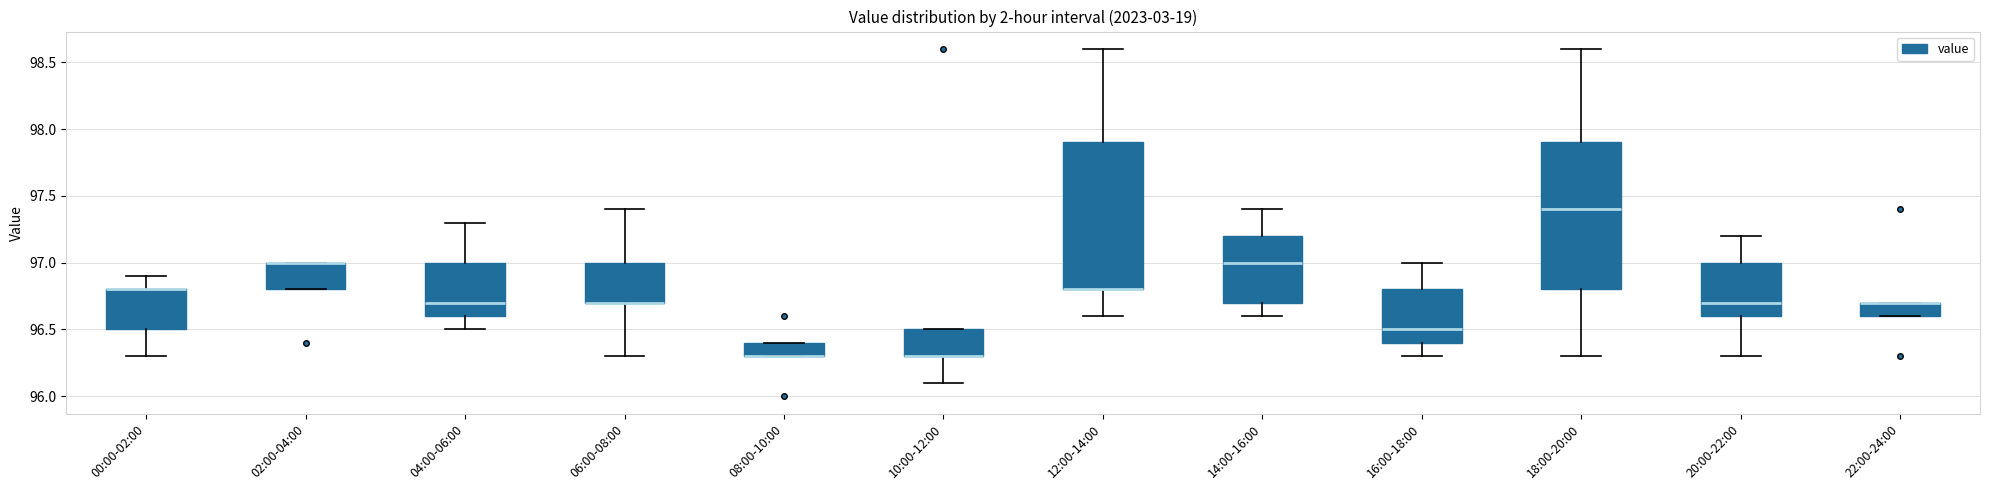

Reading left to right, read every box against the y-axis: the position of its median line, the range the box covers, and the ends of its whiskers. The values are not printed on the chart, so give them approximately, as read against the axis.

00:00-02:00: median 96.8 (drawn on the box's upper edge), box 96.5 to 96.8, whiskers 96.3 to 96.9
02:00-04:00: median 97.0 (drawn on the box's upper edge), box 96.8 to 97.0, whiskers 96.8 to 97.0
04:00-06:00: median 96.7, box 96.6 to 97.0, whiskers 96.5 to 97.3
06:00-08:00: median 96.7 (drawn on the box's lower edge), box 96.7 to 97.0, whiskers 96.3 to 97.4
08:00-10:00: median 96.3 (drawn on the box's lower edge), box 96.3 to 96.4, whiskers 96.3 to 96.4
10:00-12:00: median 96.3 (drawn on the box's lower edge), box 96.3 to 96.5, whiskers 96.1 to 96.5
12:00-14:00: median 96.8 (drawn on the box's lower edge), box 96.8 to 97.9, whiskers 96.6 to 98.6
14:00-16:00: median 97.0, box 96.7 to 97.2, whiskers 96.6 to 97.4
16:00-18:00: median 96.5, box 96.4 to 96.8, whiskers 96.3 to 97.0
18:00-20:00: median 97.4, box 96.8 to 97.9, whiskers 96.3 to 98.6
20:00-22:00: median 96.7, box 96.6 to 97.0, whiskers 96.3 to 97.2
22:00-24:00: median 96.7 (drawn on the box's upper edge), box 96.6 to 96.7, whiskers 96.6 to 96.7